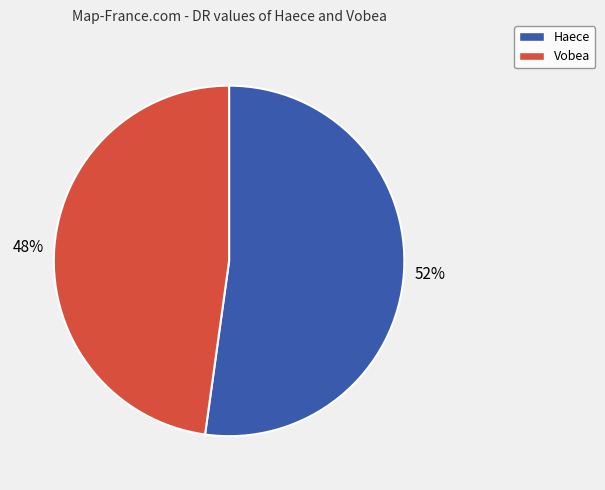

Do Vobea and Haece together represent more than half of the pie?

Yes